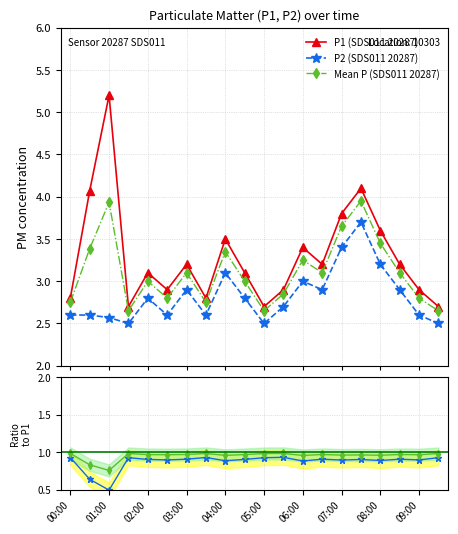

In Mean P (SDS011 20287), how many points are higher than both neighbors (excluding endpoints)?

6